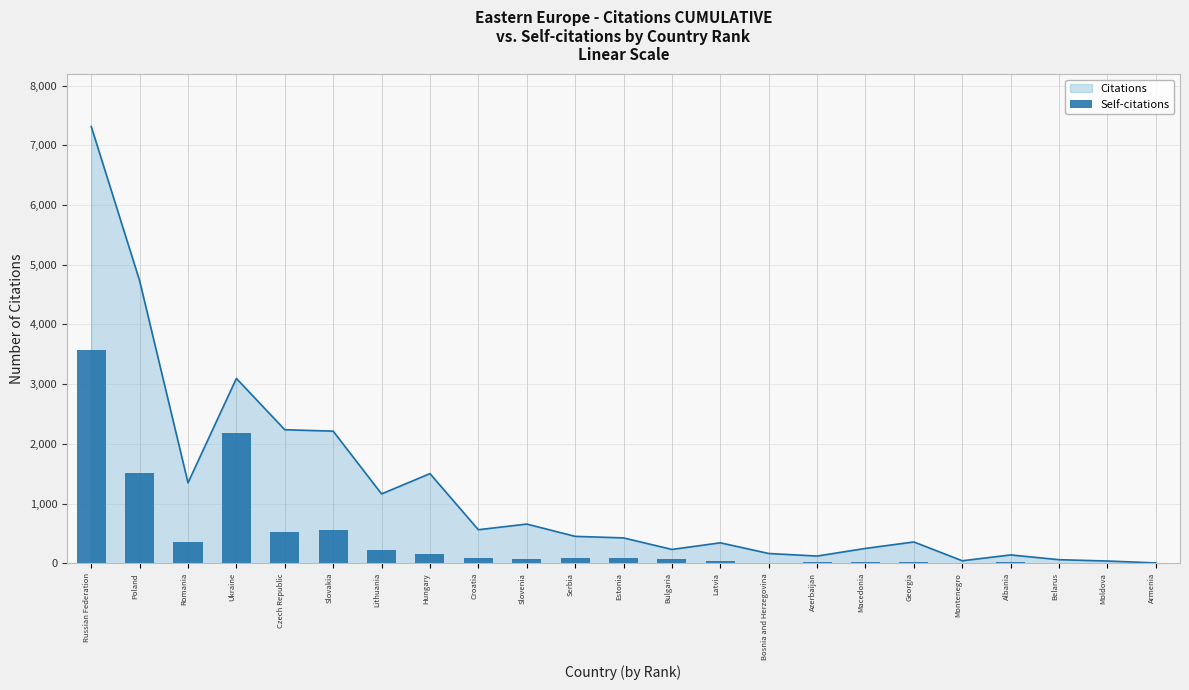

What position from the left is Serbia?

11